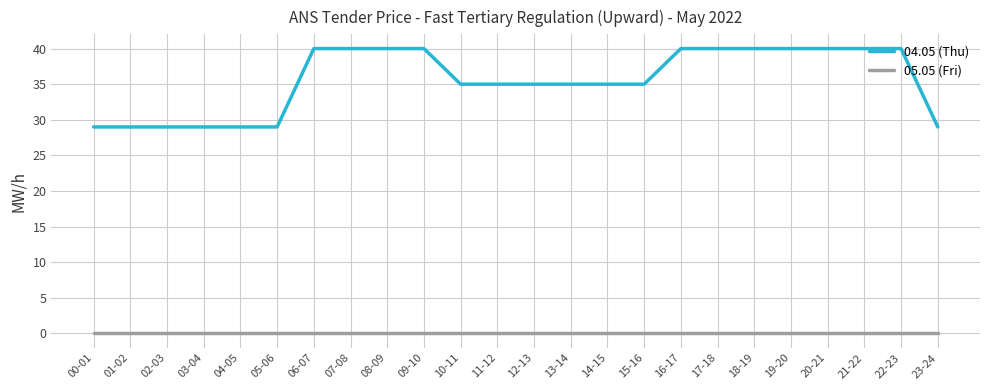

The value of 04.05 (Thu) at 08-09 is 11. True or false?

False